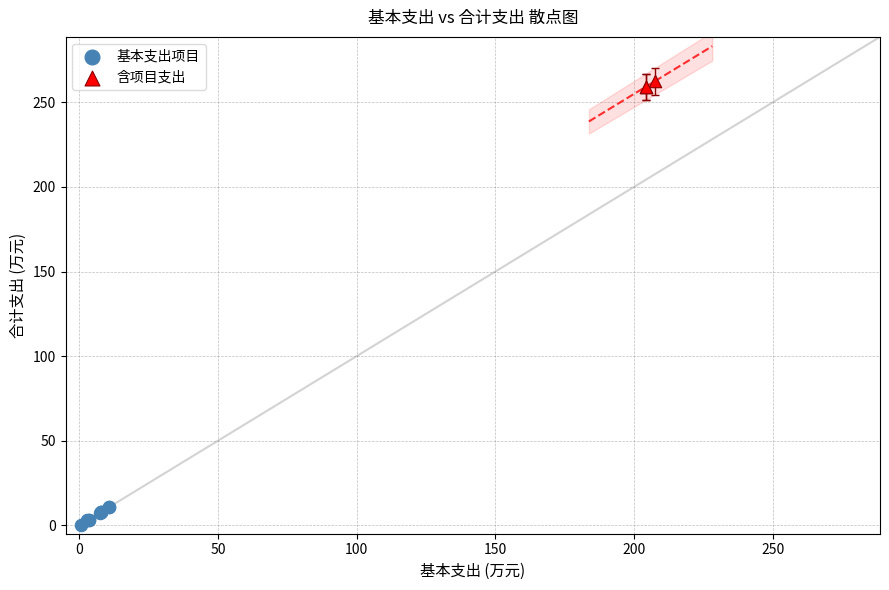

Which series has the widest spread of Y values?

基本支出项目